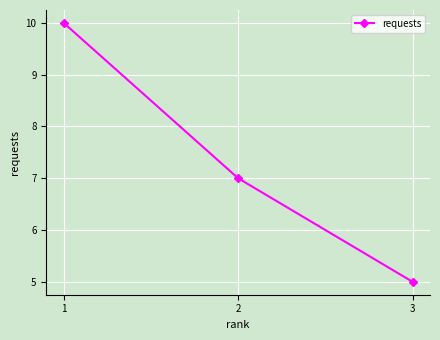

List the labels in order of value, smallest first.

3, 2, 1